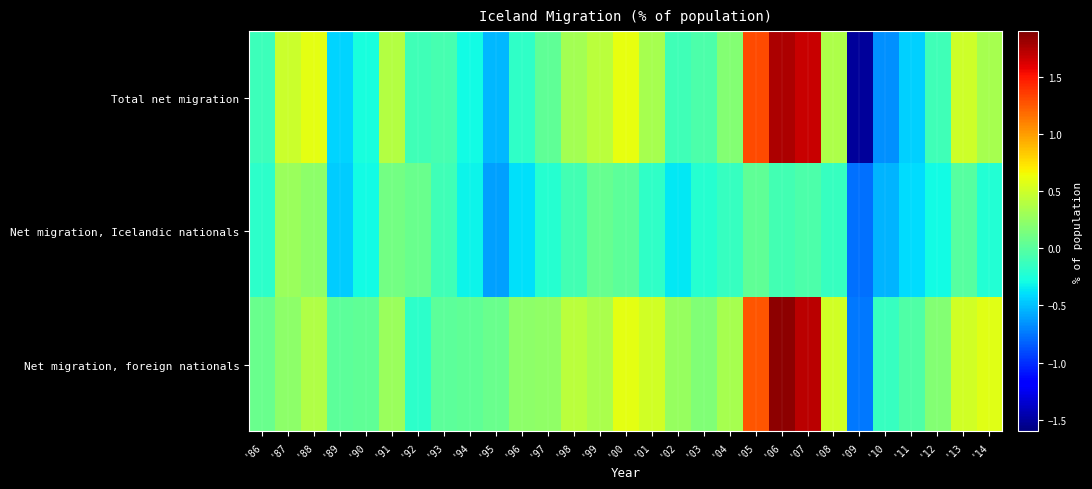

Rank the series by their average value, from highest to lowest.

Net migration, foreign nationals, Total net migration, Net migration, Icelandic nationals